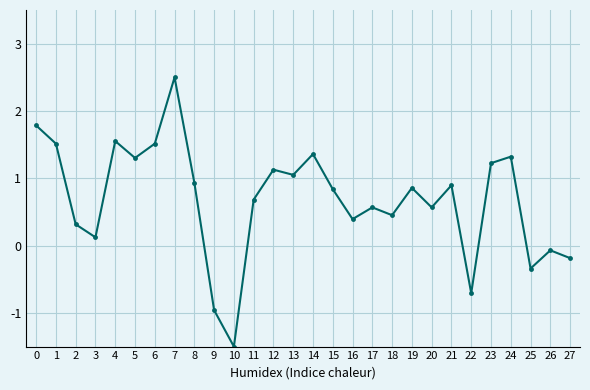

How many distinct data groups are displayed?

1